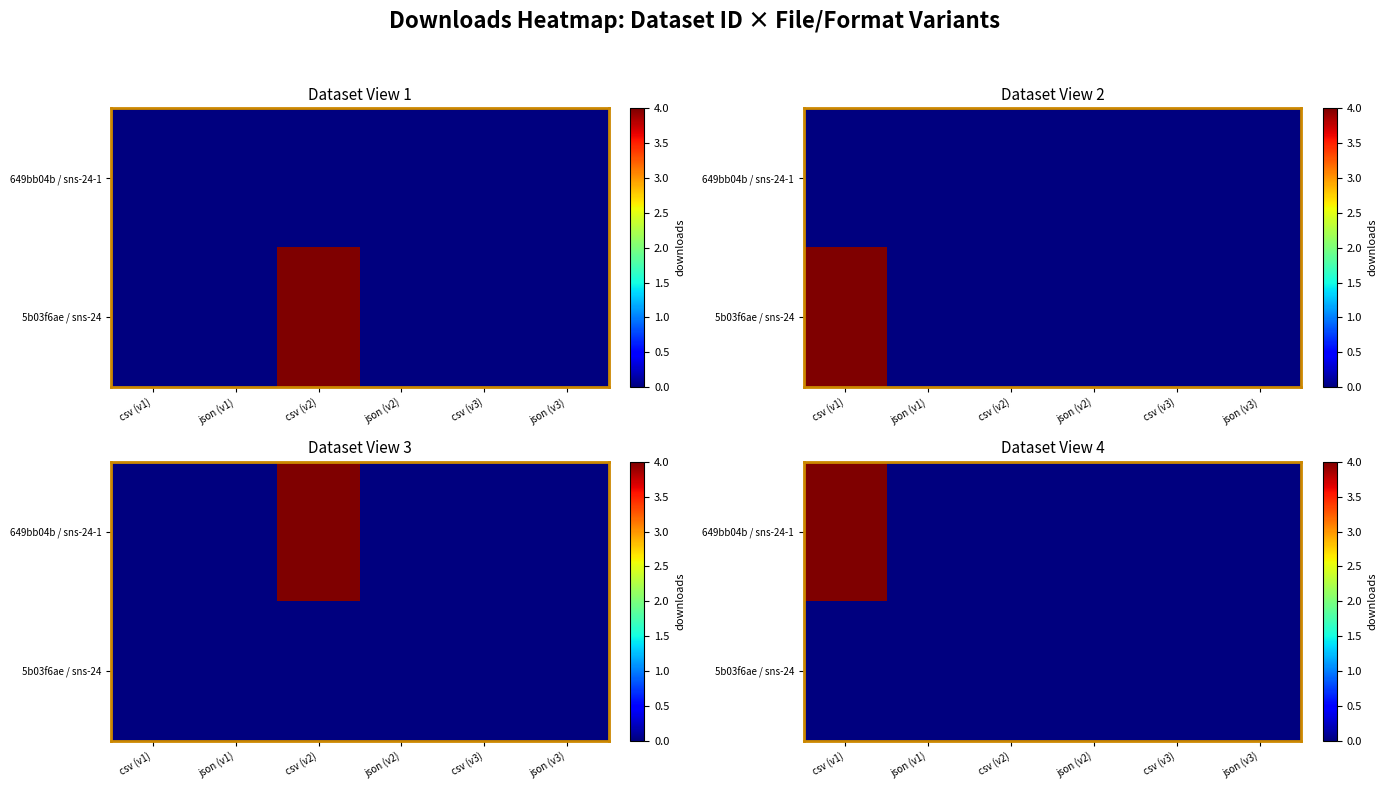

What is the sum of all 649bb04b / sns-24-1 values?

4